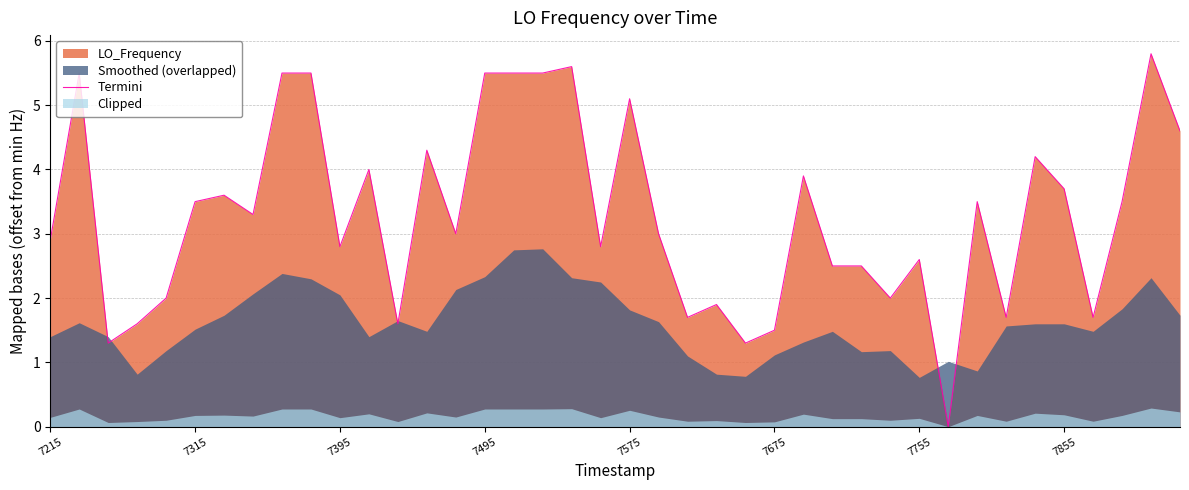

How many categories are shown in the chart?

40